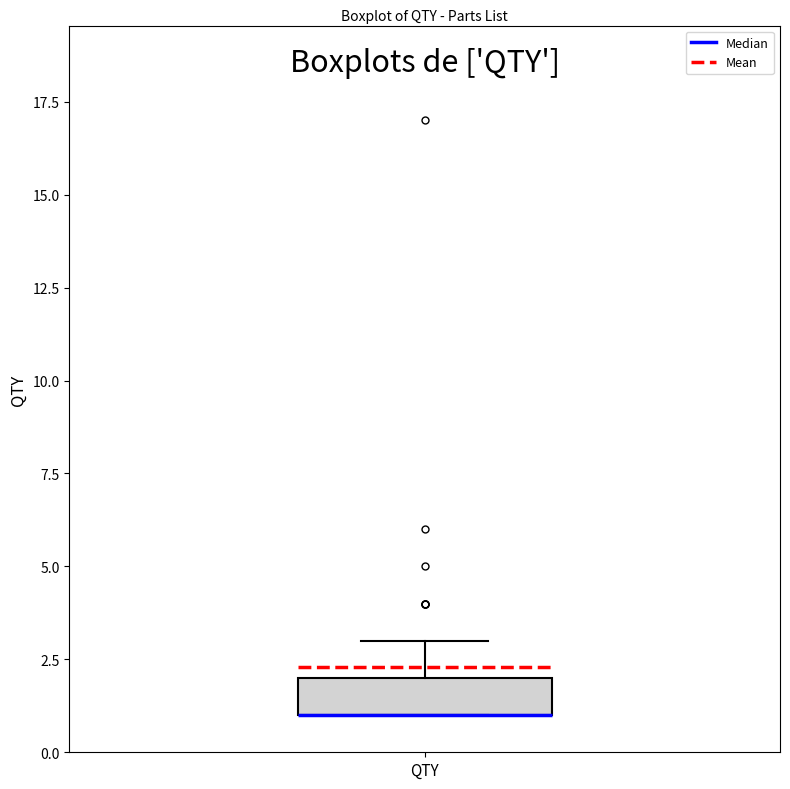

Where does the upper whisker of the box for QTY end on the y-axis? The values are not printed on the chart, so give them approximately, as read against the axis.

3